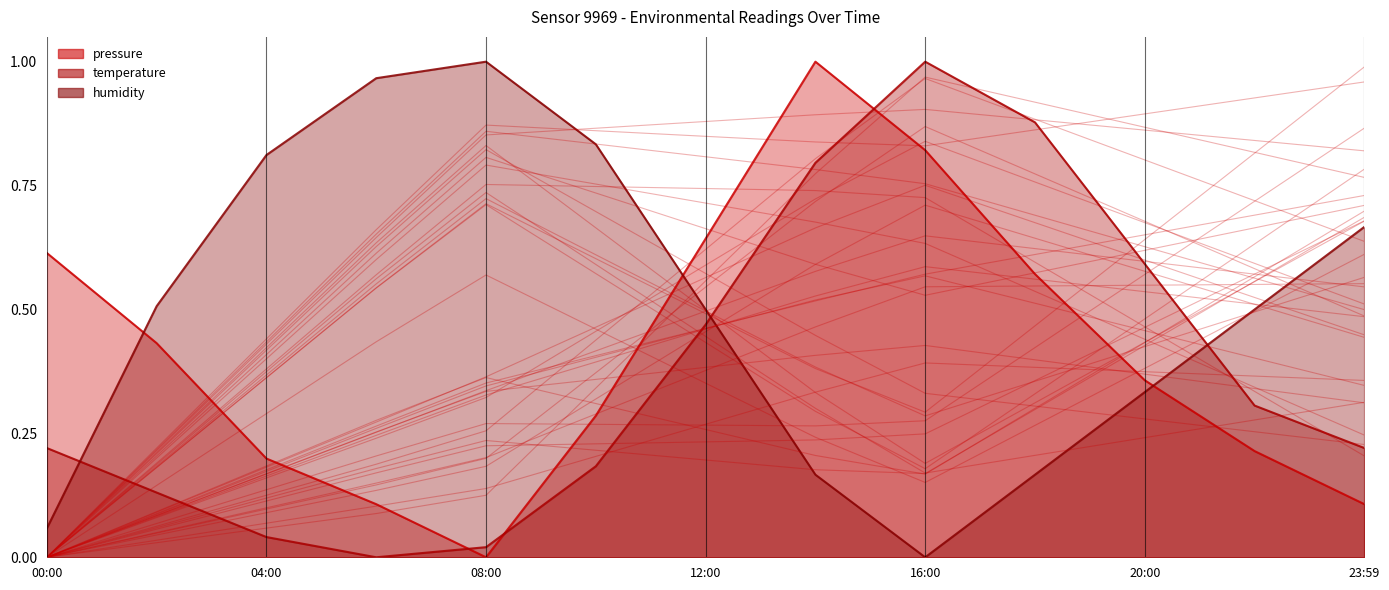

At how many categories does at least one series exceed 0?

13